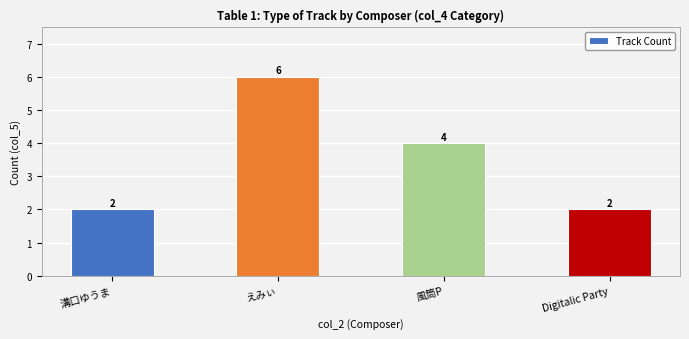

What position from the right is Digitalic Party?

1